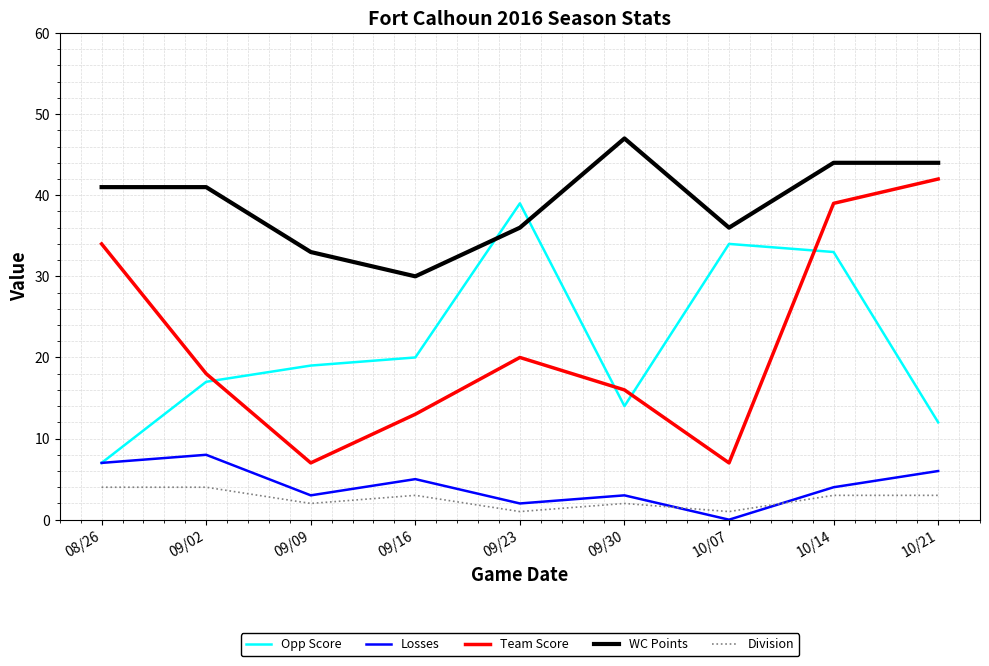

Reading left to right, extract all data points from this chart.

Opp Score: 7	17	19	20	39	14	34	33	12
Losses: 7	8	3	5	2	3	0	4	6
Team Score: 34	18	7	13	20	16	7	39	42
WC Points: 41	41	33	30	36	47	36	44	44
Division: 4	4	2	3	1	2	1	3	3